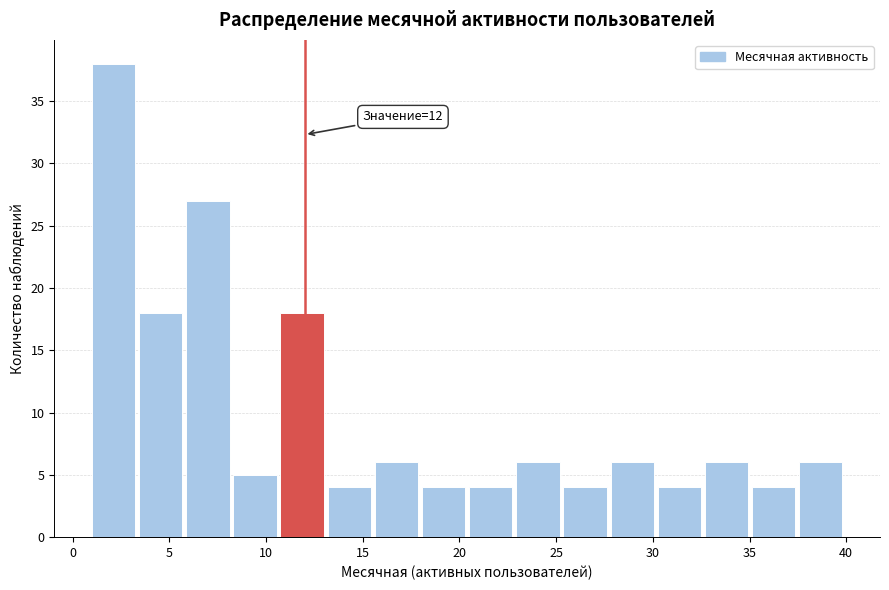

Over which range of the x-axis is the bar tallest?

1.0 to 3.5